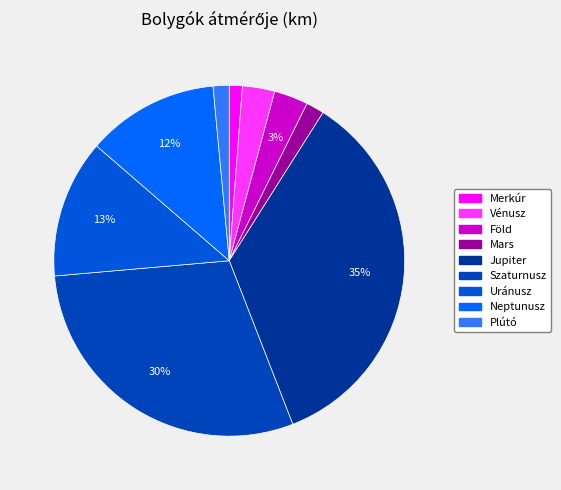

What percentage do Neptunusz and Mars together represent?

13.8%